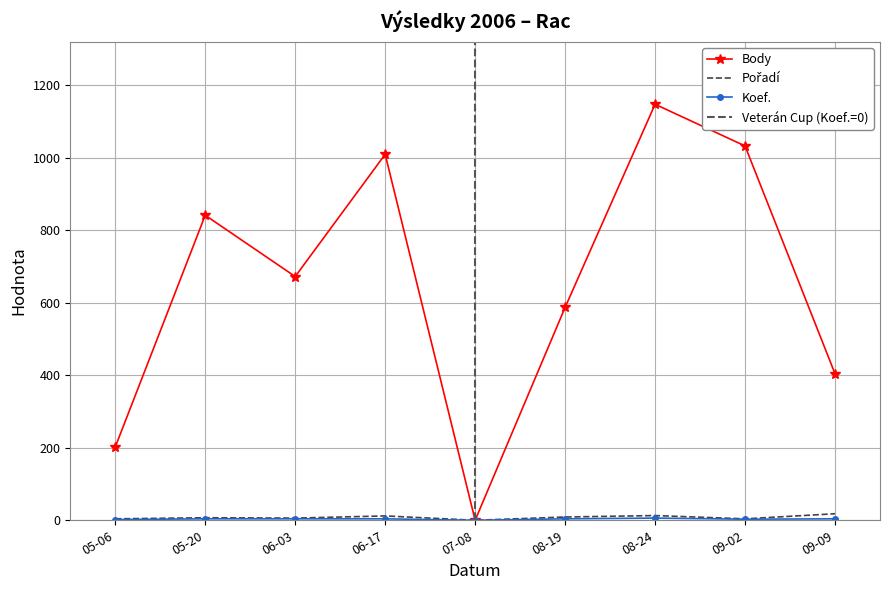

True or false: Koef. and Pořadí intersect in this chart.

False